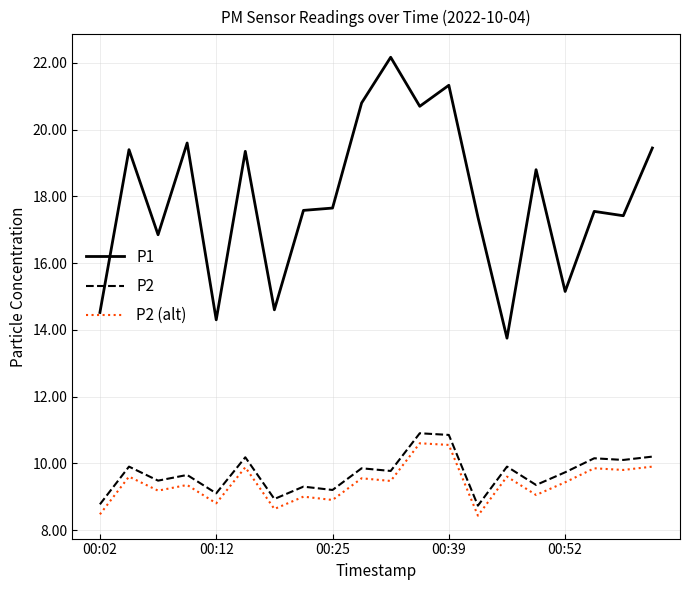

What is the maximum value for P2 (alt)?

10.6